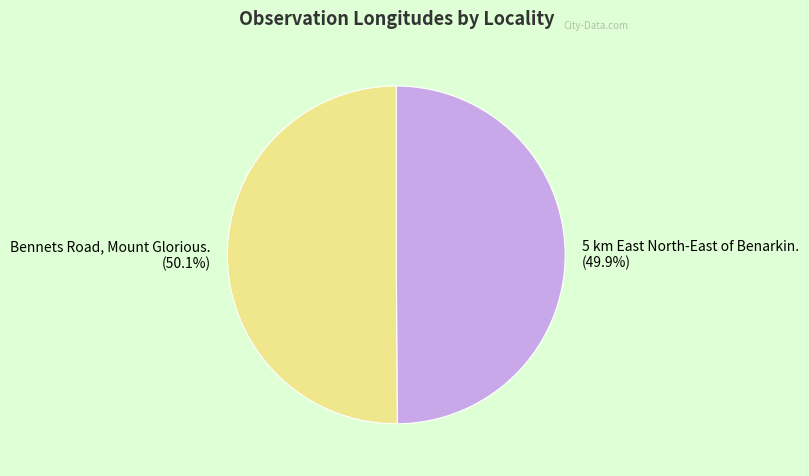

Rank the categories by value from highest to lowest.

Bennets Road, Mount Glorious., 5 km East North-East of Benarkin.